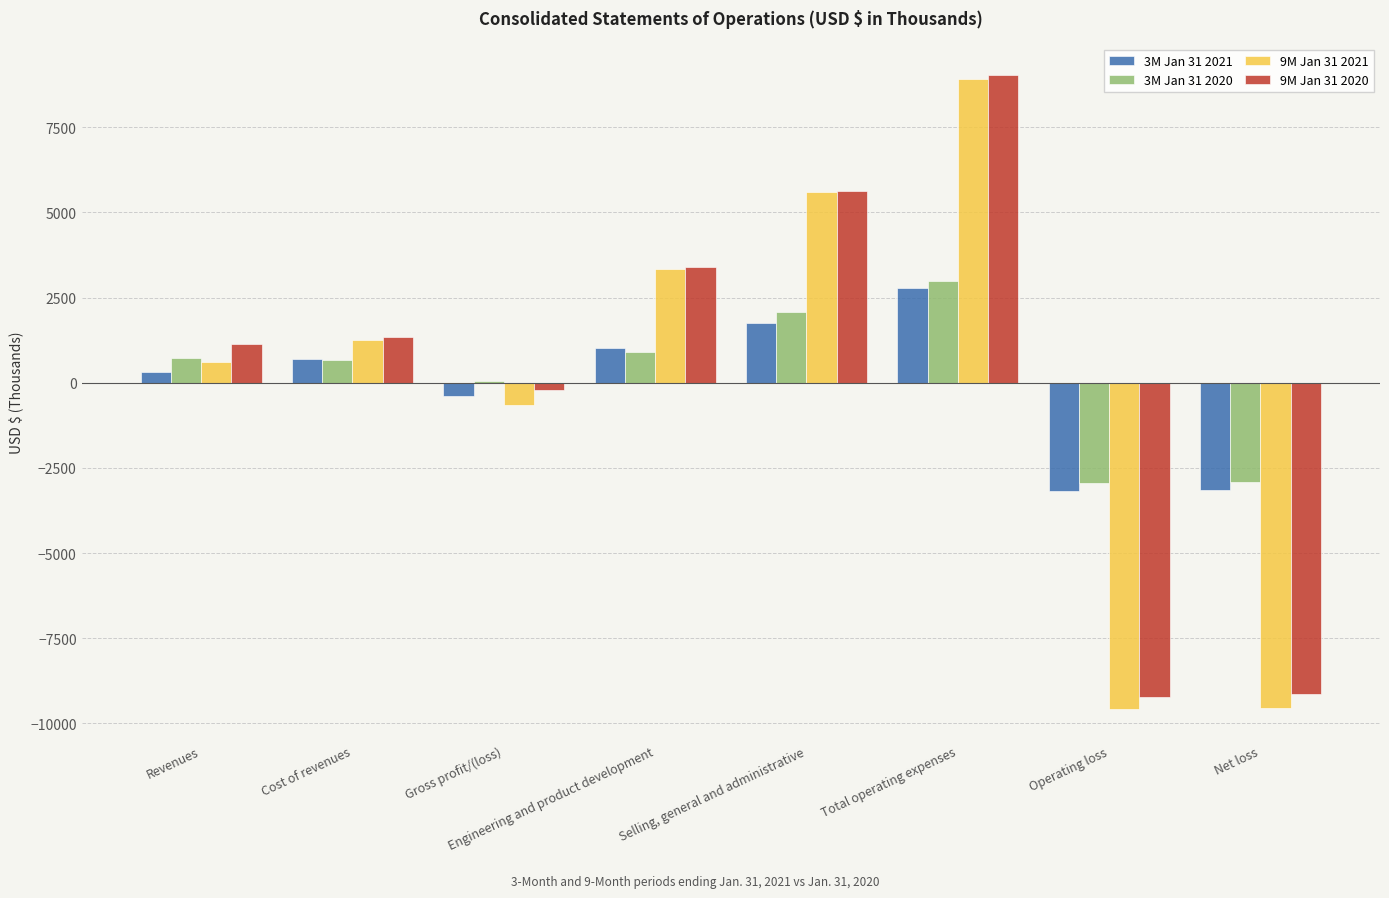

Between Gross profit/(loss) and Total operating expenses, which is larger?

Total operating expenses